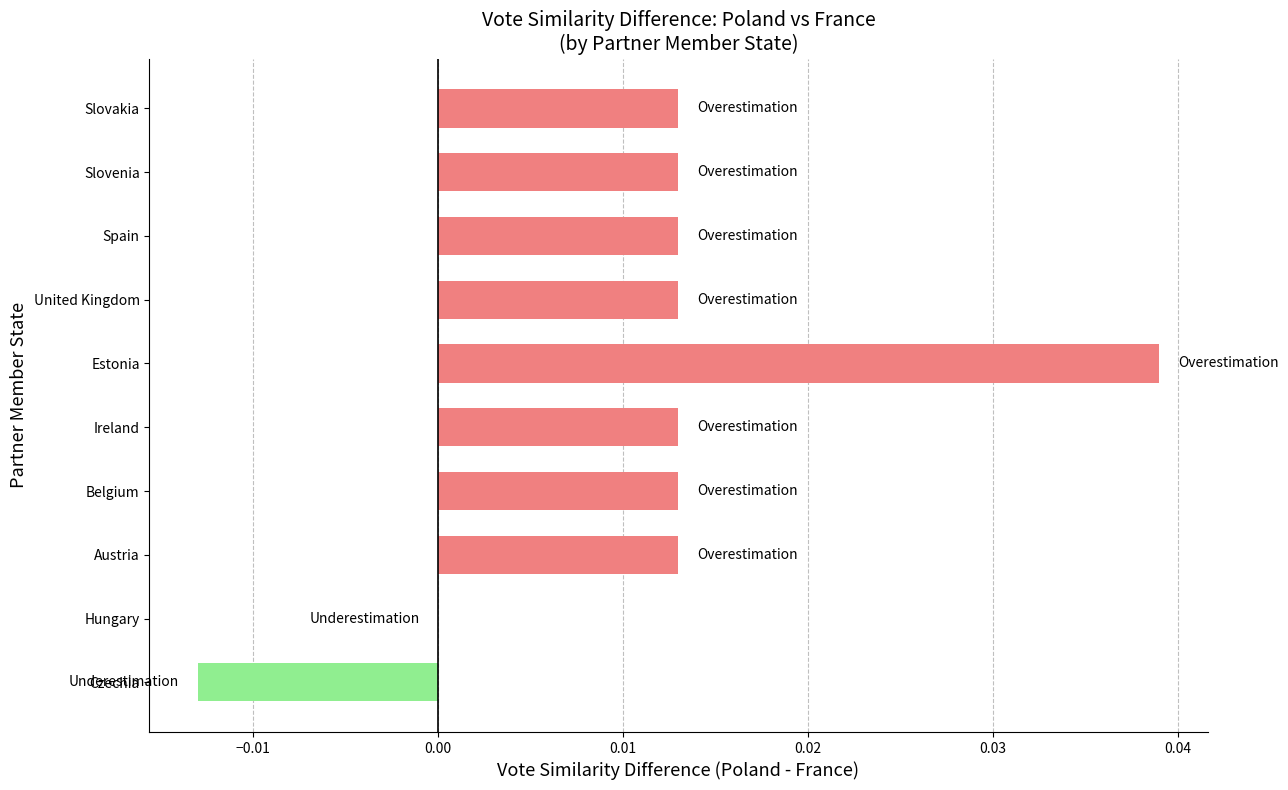

Count the number of data series in this chart.

1